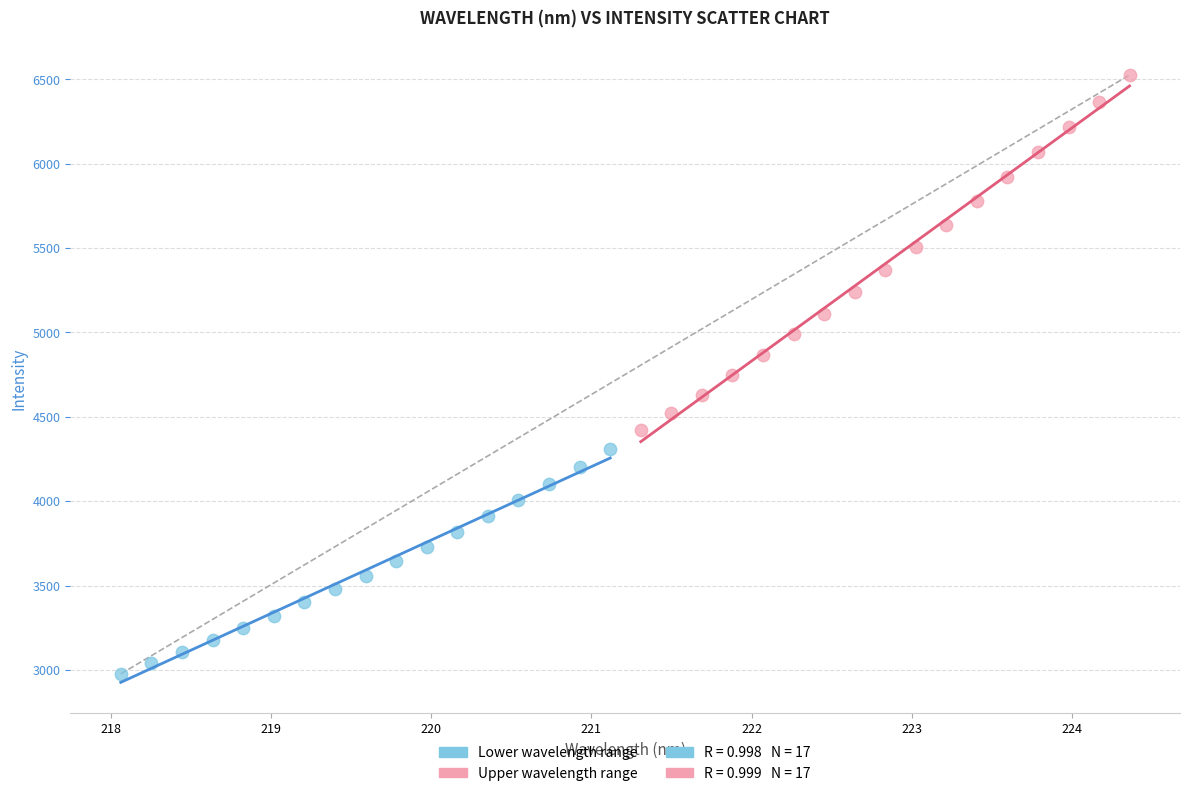

Which series has the widest spread of Y values?

Upper wavelength range